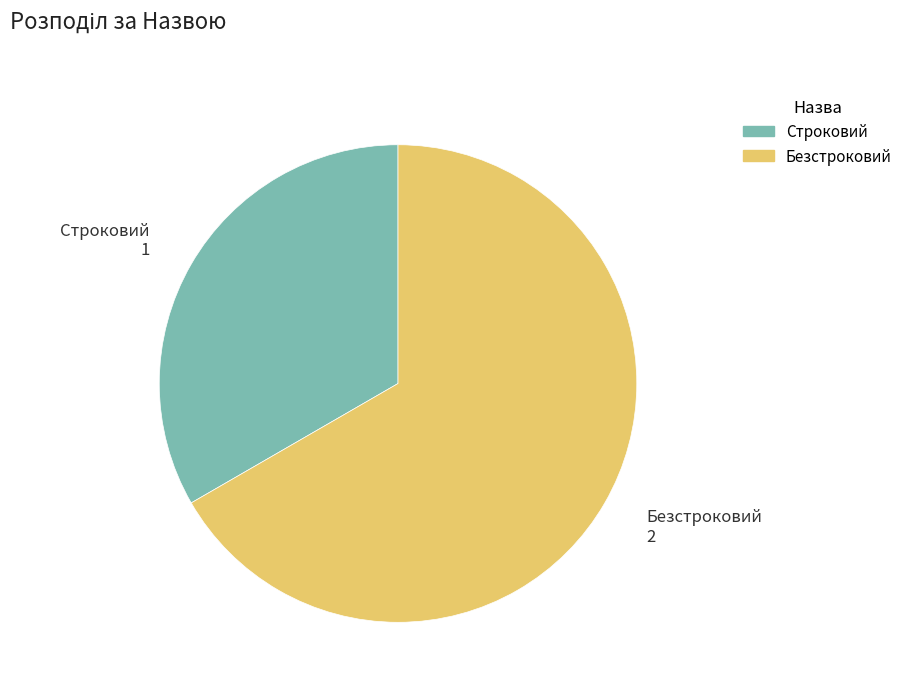

Is it true that Безстроковий is 62% of the pie?

False